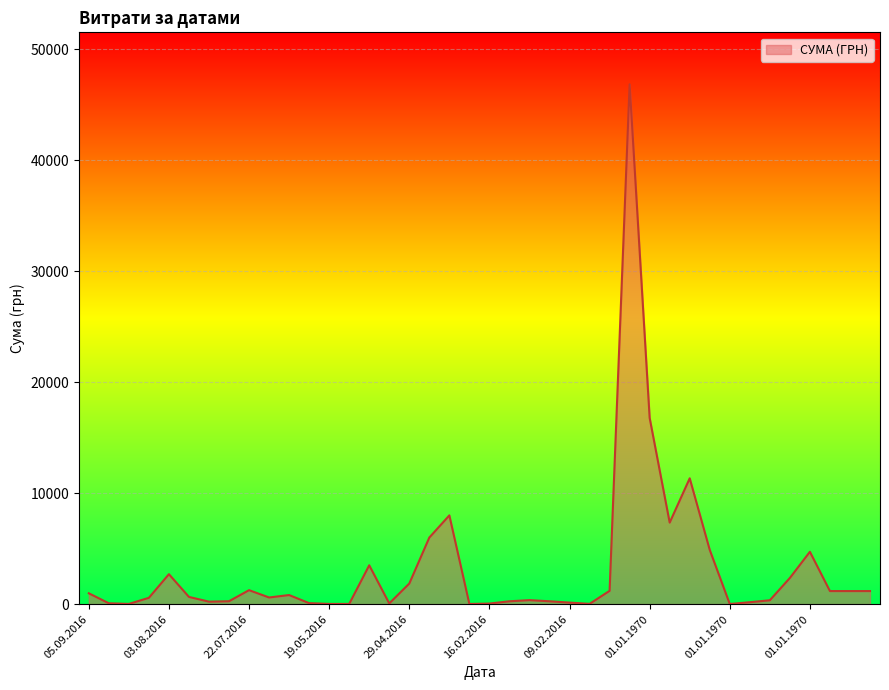

What is the maximum value shown in the chart?

46844.0